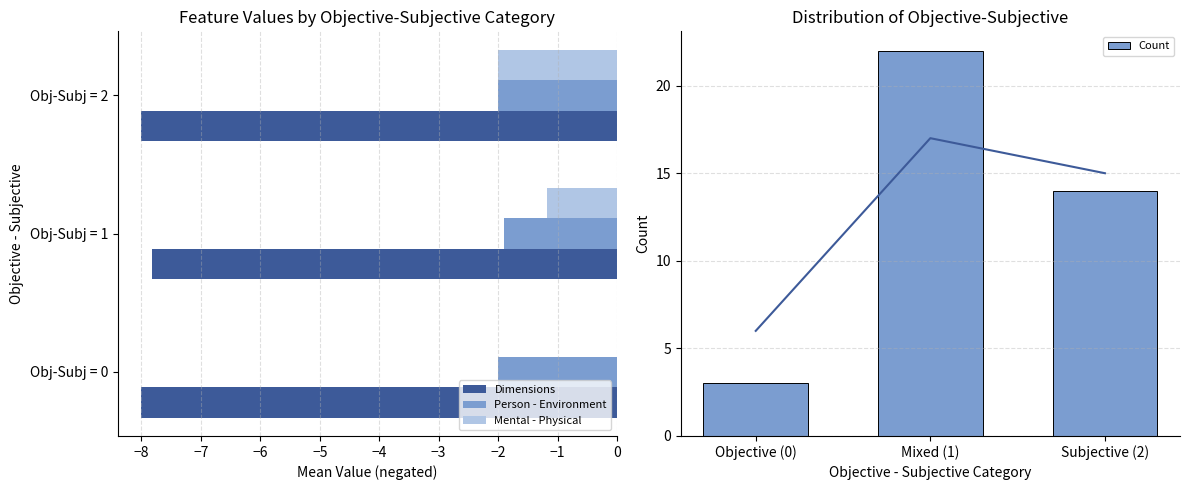

At how many categories does at least one series exceed 11?

2